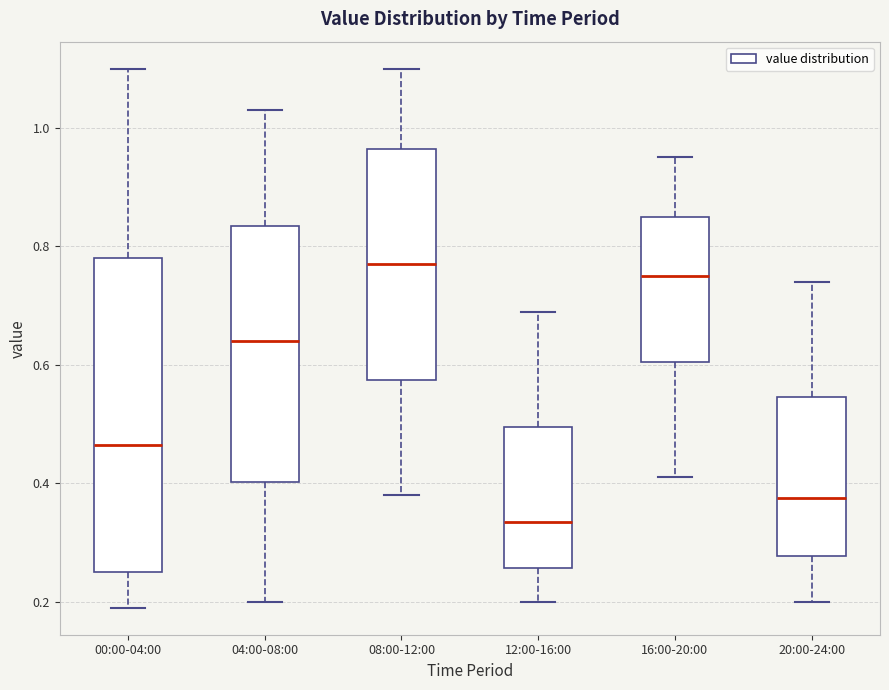

Which box is the tallest, from its lower edge to its upper edge?

00:00-04:00